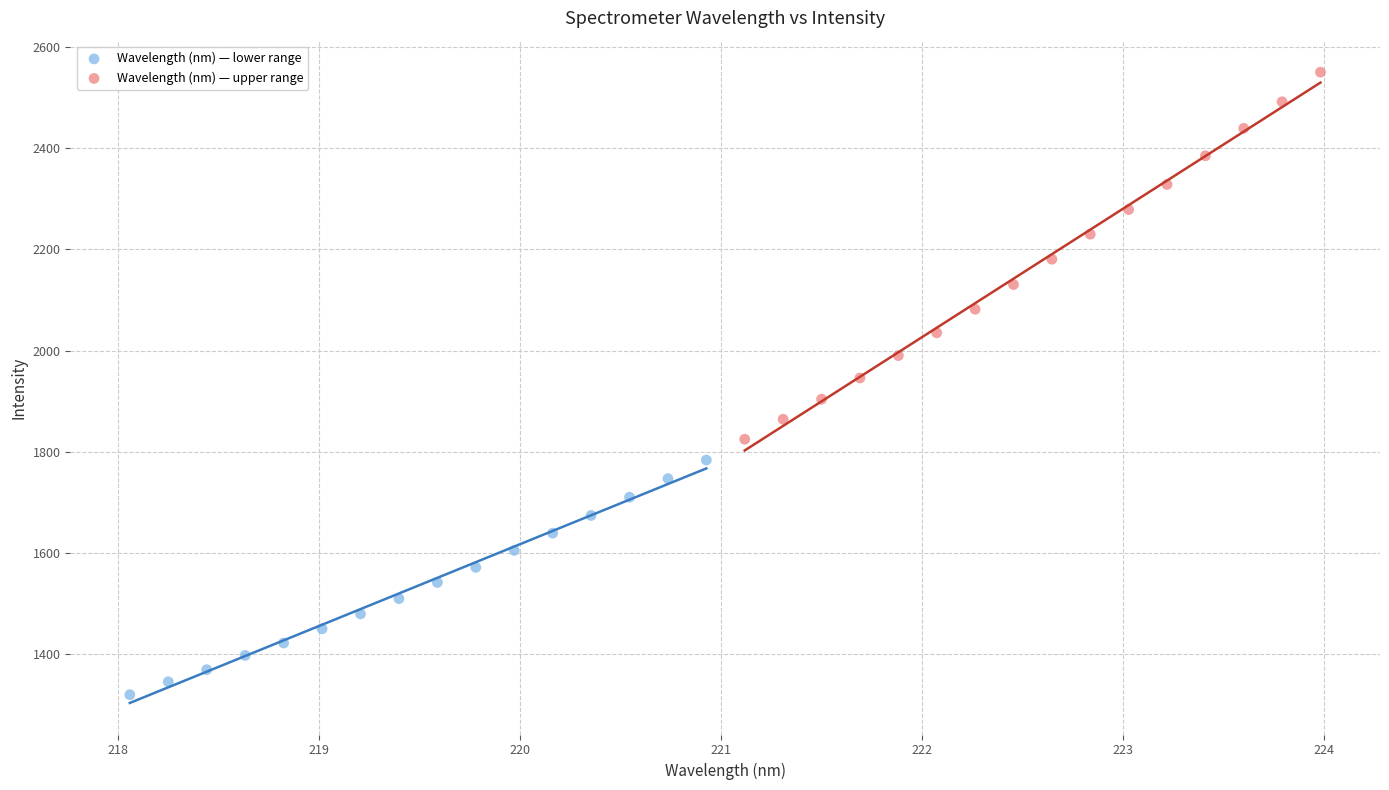

Which series has the widest spread of Y values?

Wavelength (nm) — upper range